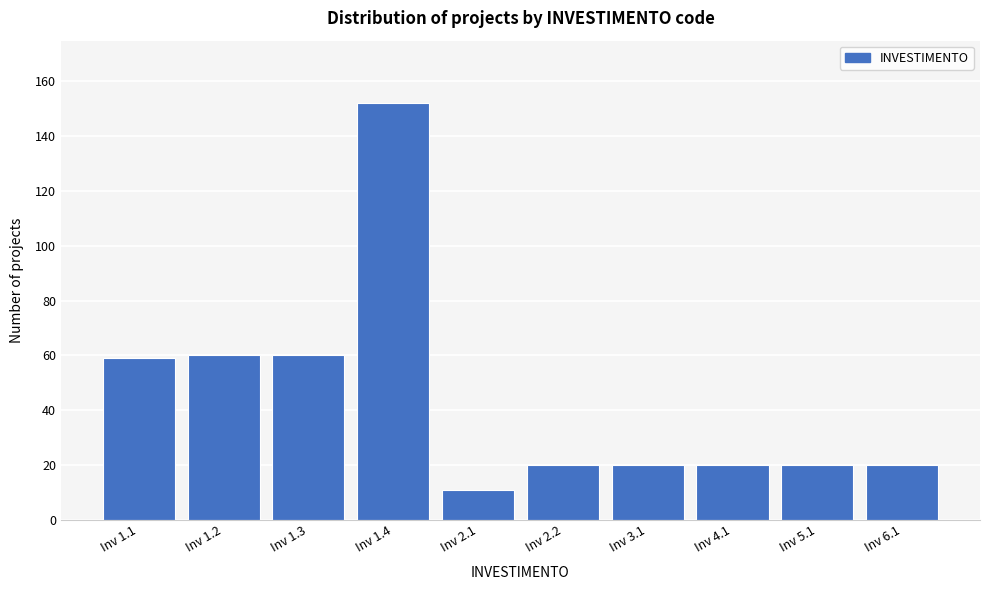

Reading left to right, list all the values displayed in this chart.

59	60	60	152	11	20	20	20	20	20